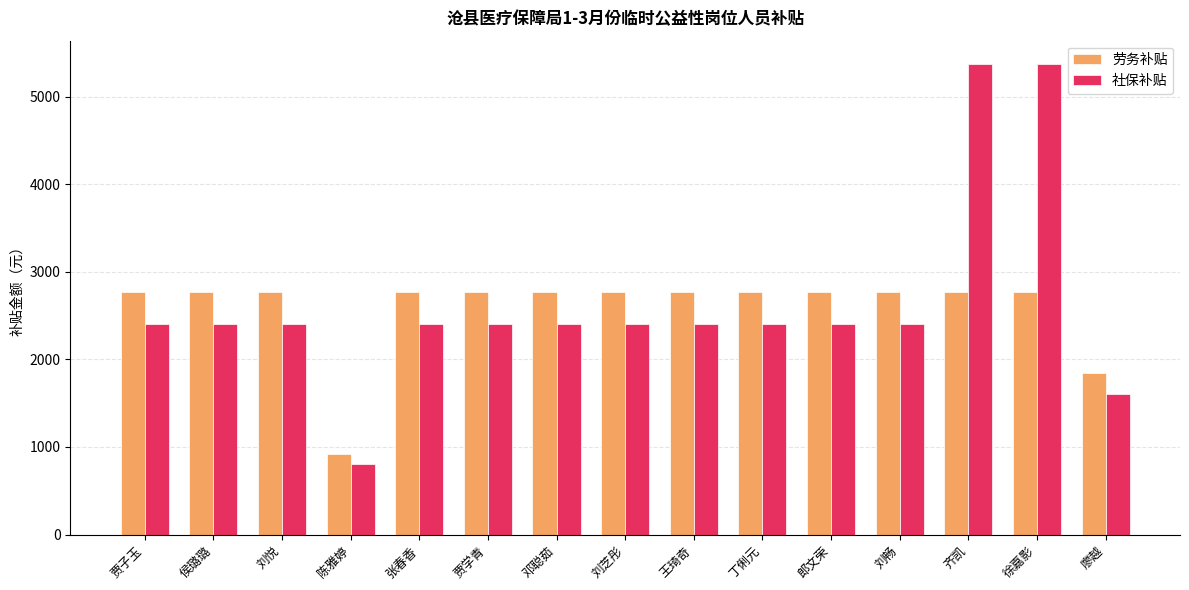

What is the spread (max minus min) of values at 贾子玉?

372.6